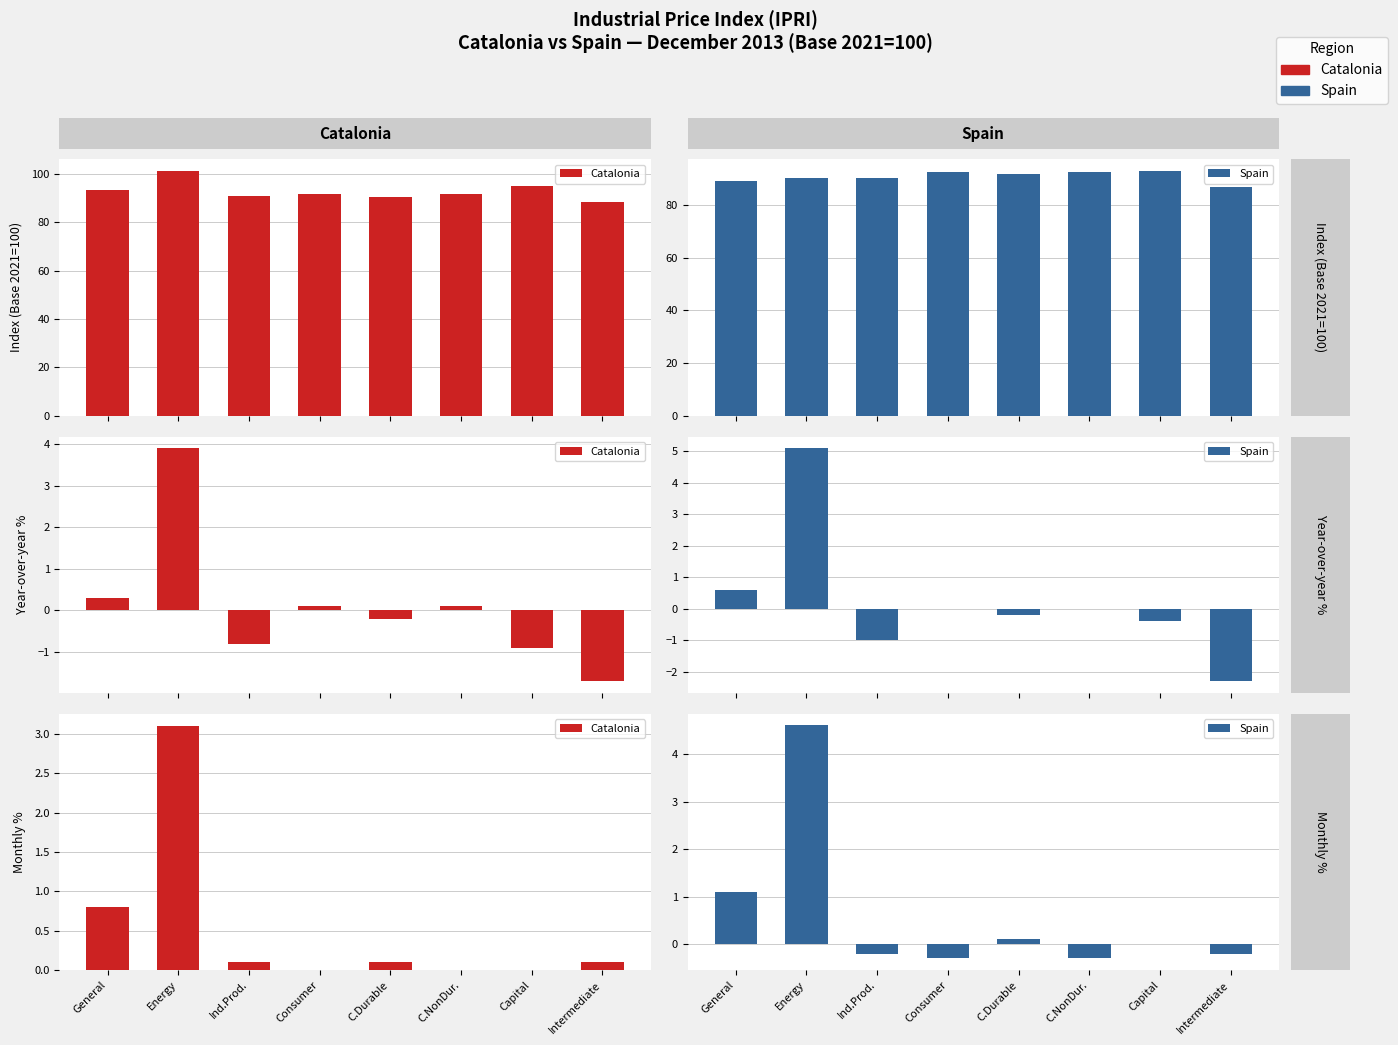

Where does the Spain series first go above 0?

General